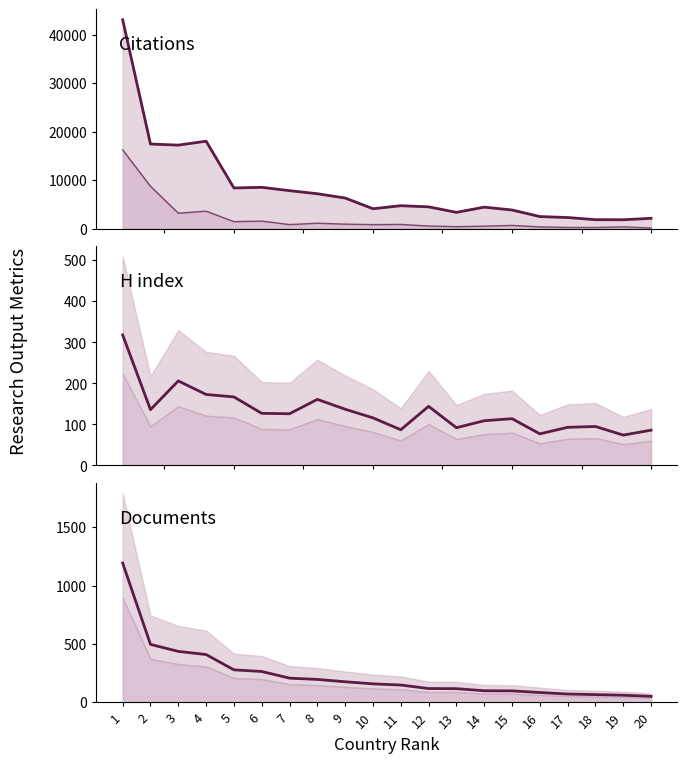

Read the Documents value at 12, to the nearest 10.

120